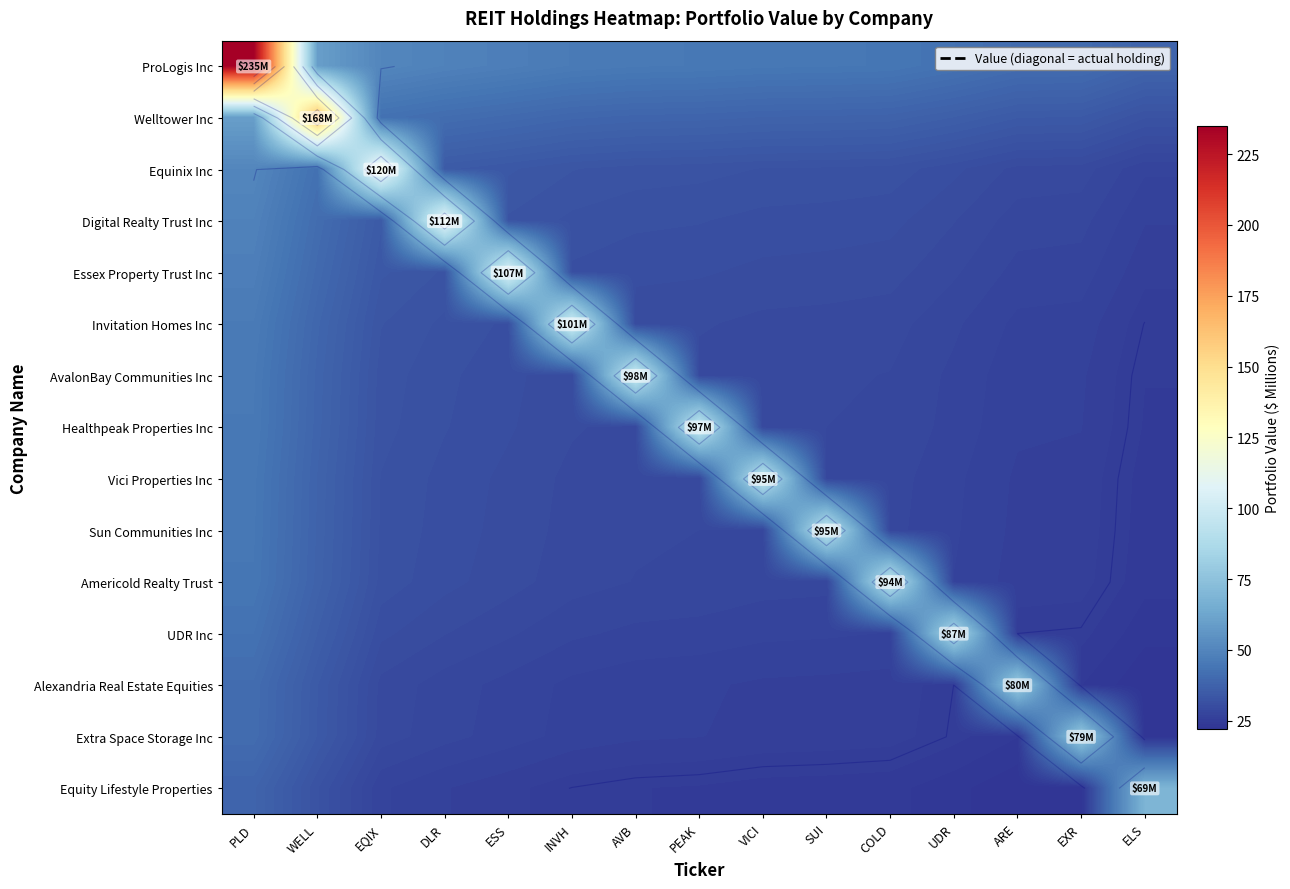

The value of AvalonBay Communities Inc at WELL is 38.5. True or false?

True